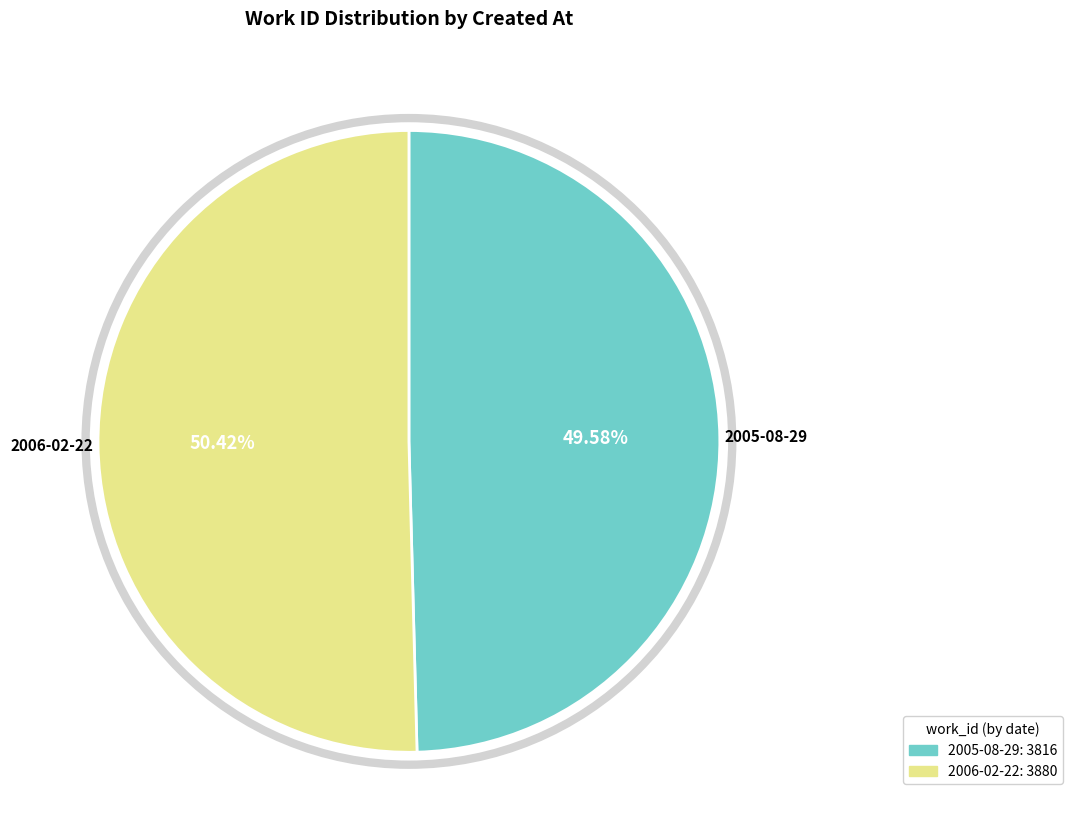

What is the total percentage of 2006-02-22 and 2005-08-29?

100.0%